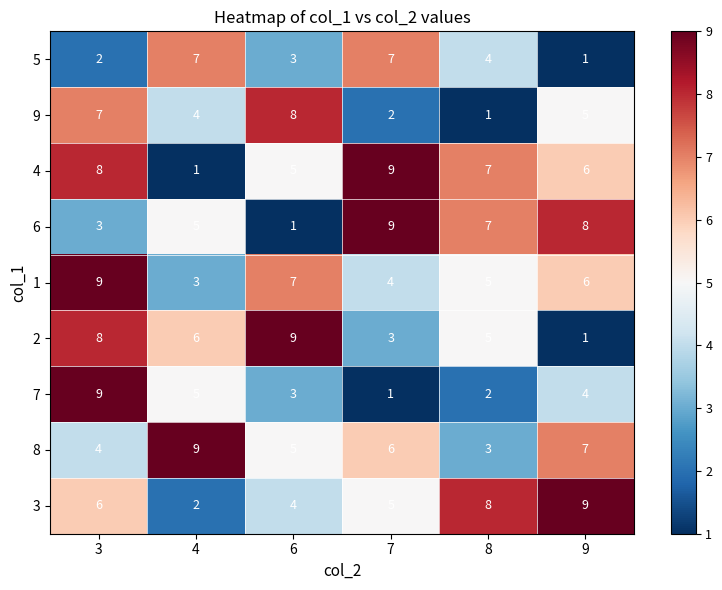

At which category is the sum across all series the highest?

3